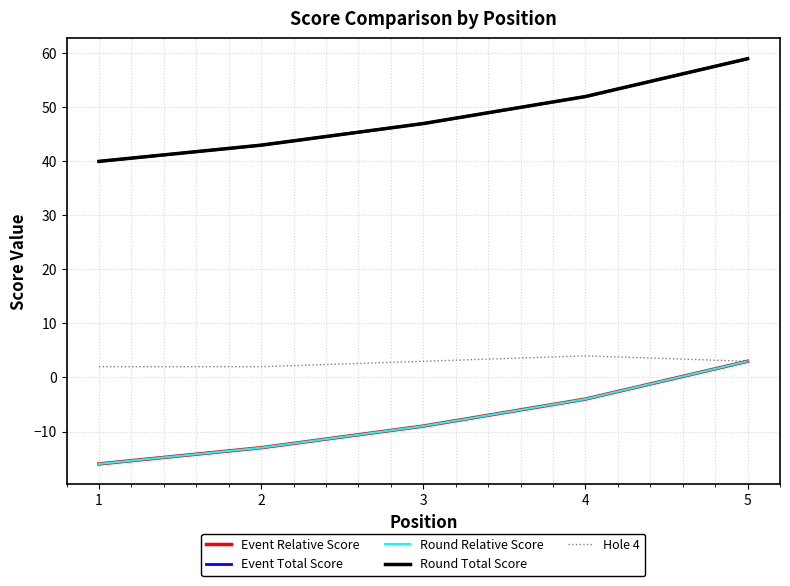

Which category has the highest value across all series?

5